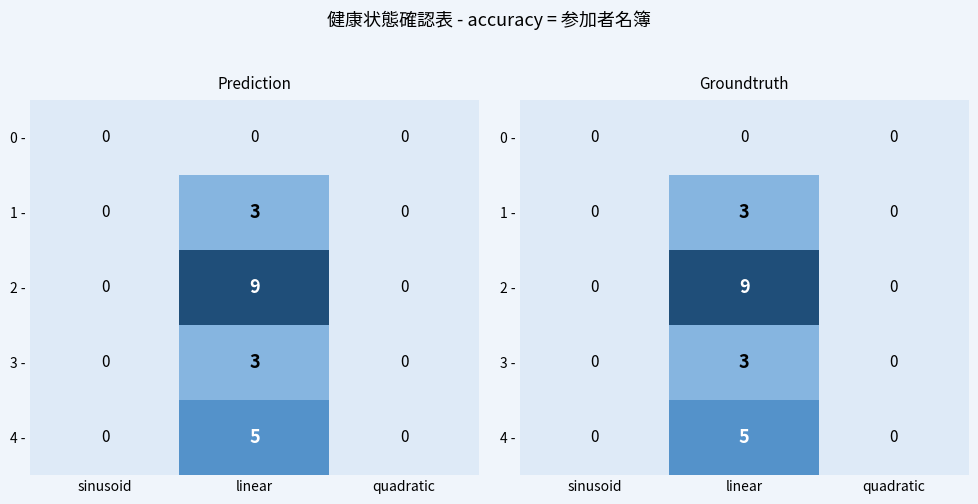

Count the number of data series in this chart.

5